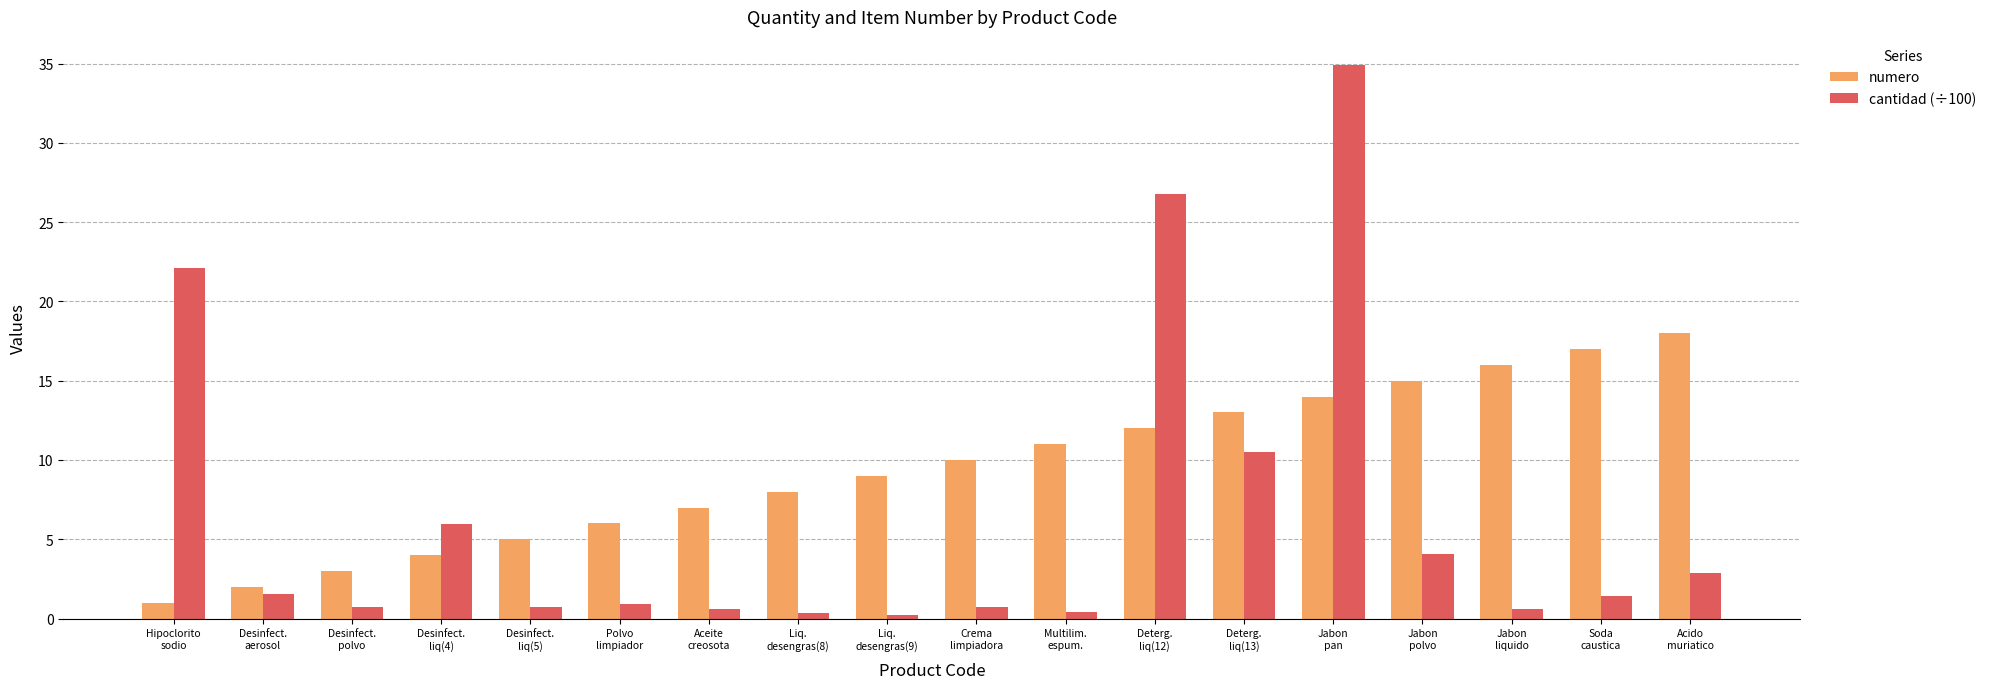

What is the sum of all numero values?

171.0